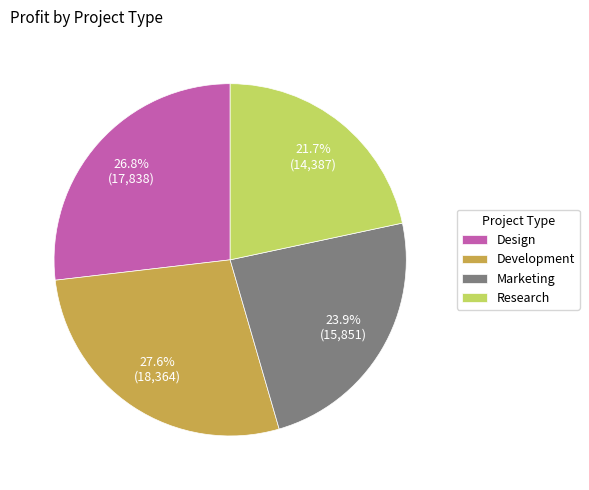

To the nearest percent, what percentage of the pie is Marketing?

24%